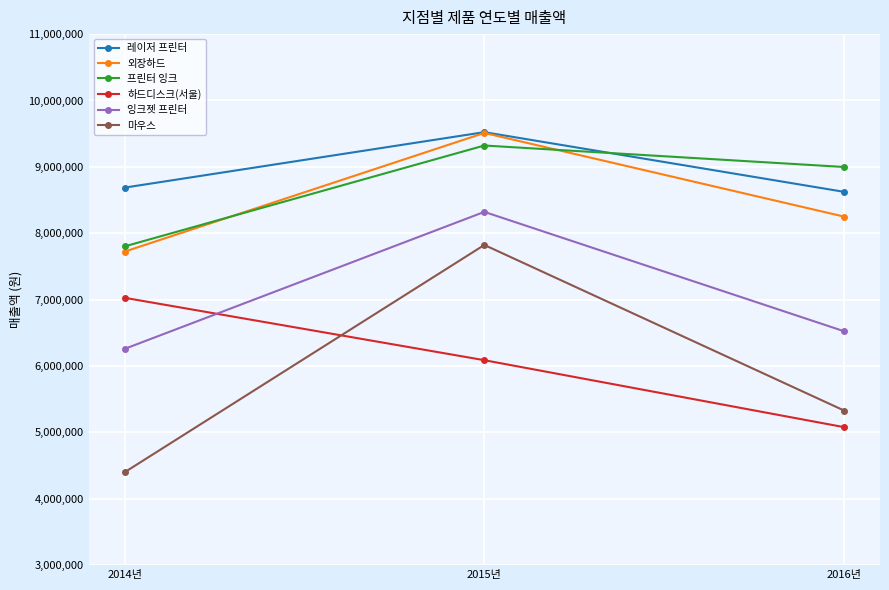

What are all the series names shown in the legend?

레이저 프린터, 외장하드, 프린터 잉크, 하드디스크(서울), 잉크젯 프린터, 마우스